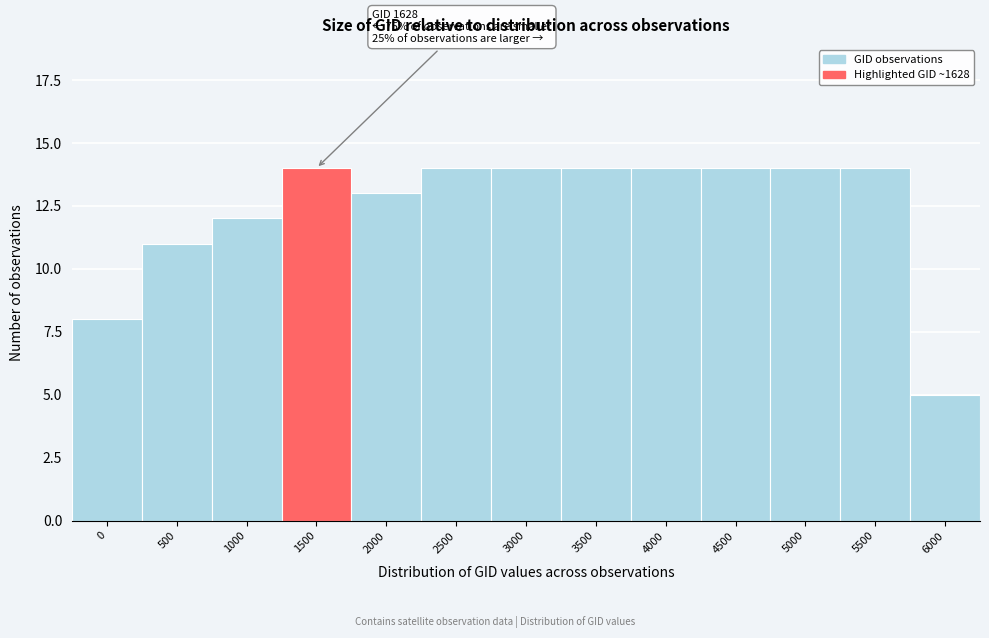

Reading right to left, transcribe all the data shown in this chart.

6000=5	5500=14	5000=14	4500=14	4000=14	3500=14	3000=14	2500=14	2000=13	1500=14	1000=12	500=11	0=8